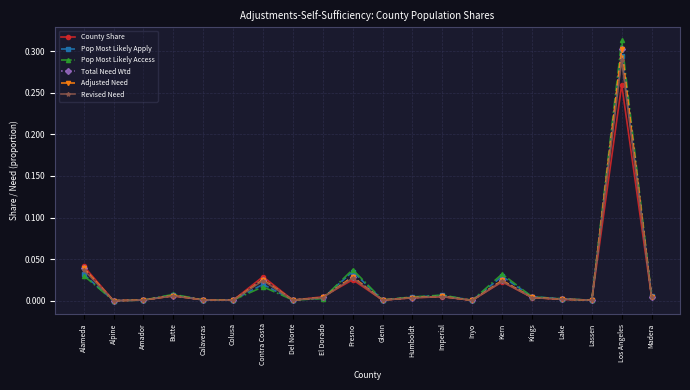

True or false: Adjusted Need and Pop Most Likely Access intersect in this chart.

True